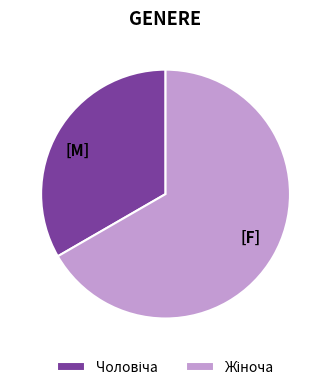

Is there any slice that represents more than half of the pie?

Yes